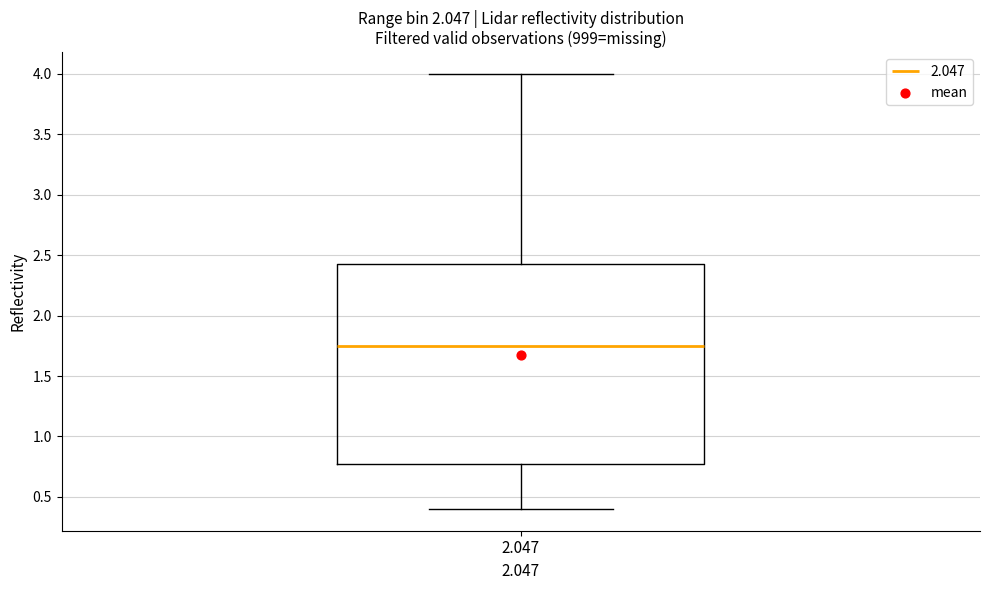

Transcribe this box plot: give where the median line is, the range the box spans, and where the two whiskers end, as read against the y-axis. The values are not printed on the chart, so give them approximately, as read against the axis.

median 1.75, box 0.80 to 2.45, whiskers 0.40 to 4.00